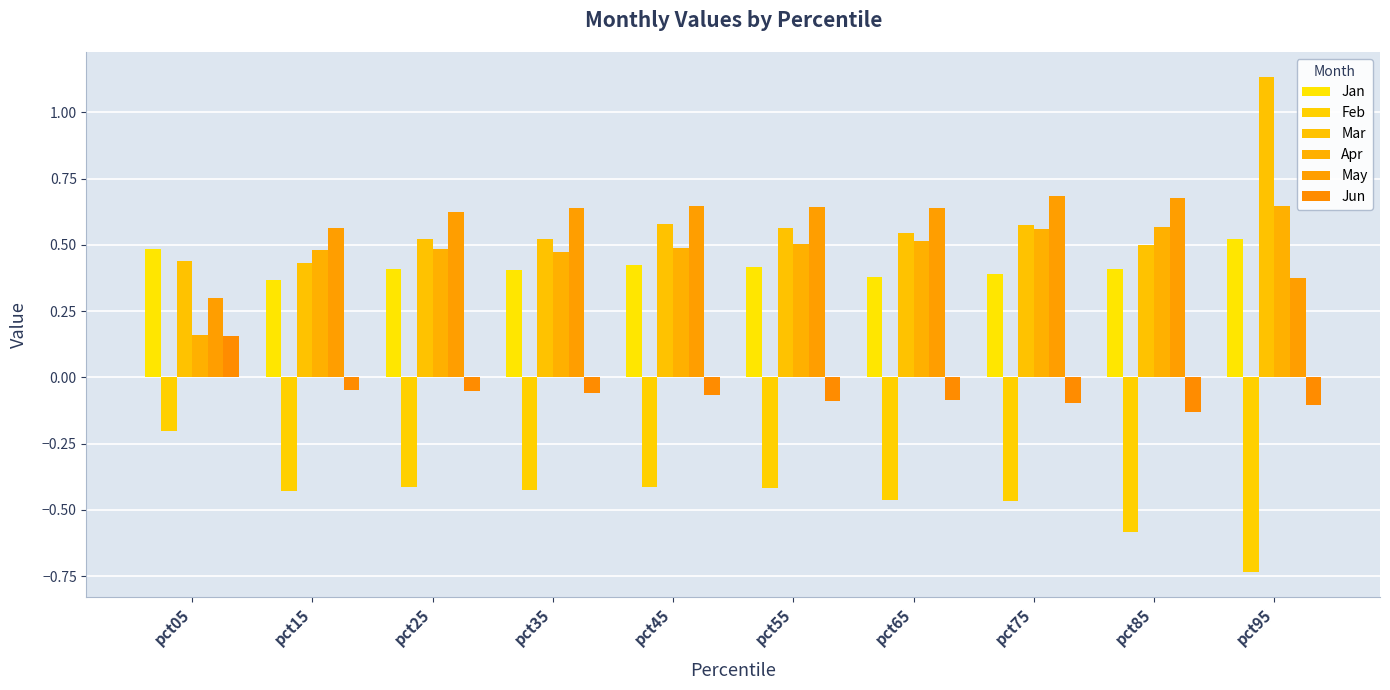

List the labels in order of Jan value, largest first.

pct95, pct05, pct45, pct55, pct85, pct25, pct35, pct75, pct65, pct15